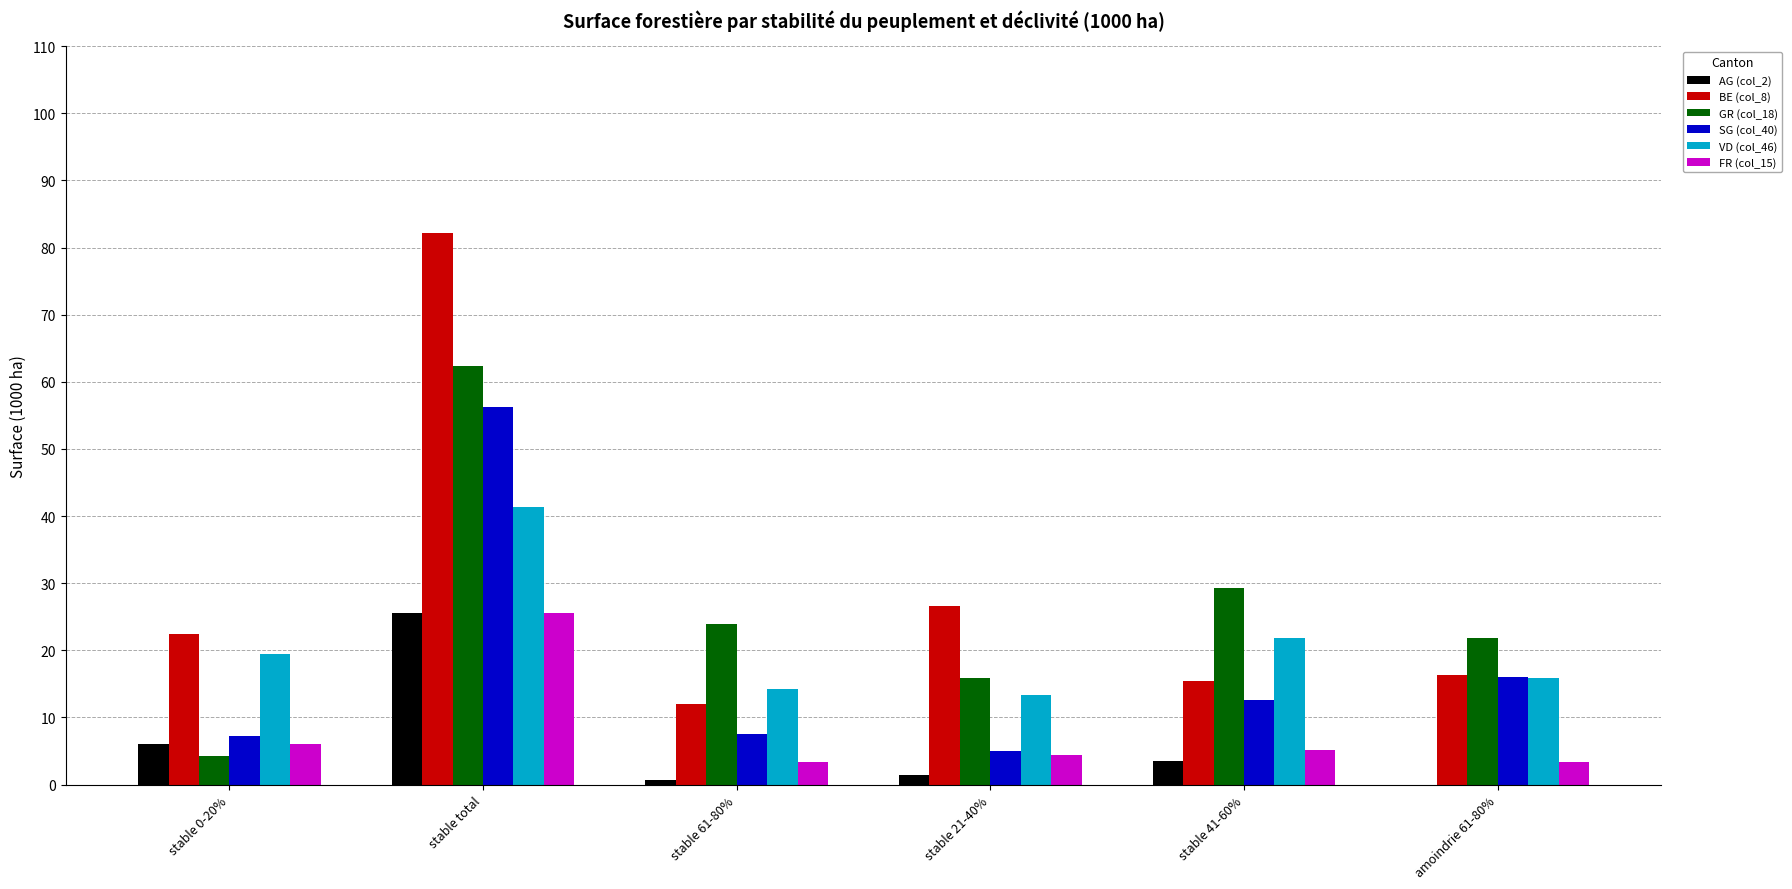

Between stable 0-20% and stable 41-60%, which series saw the biggest shift?

GR (col_18)